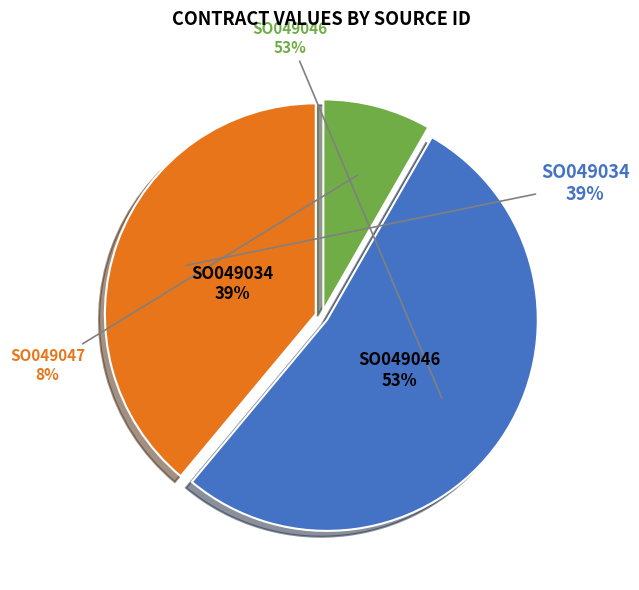

To the nearest percent, what is the difference between the largest and smallest slice percentages?

44%